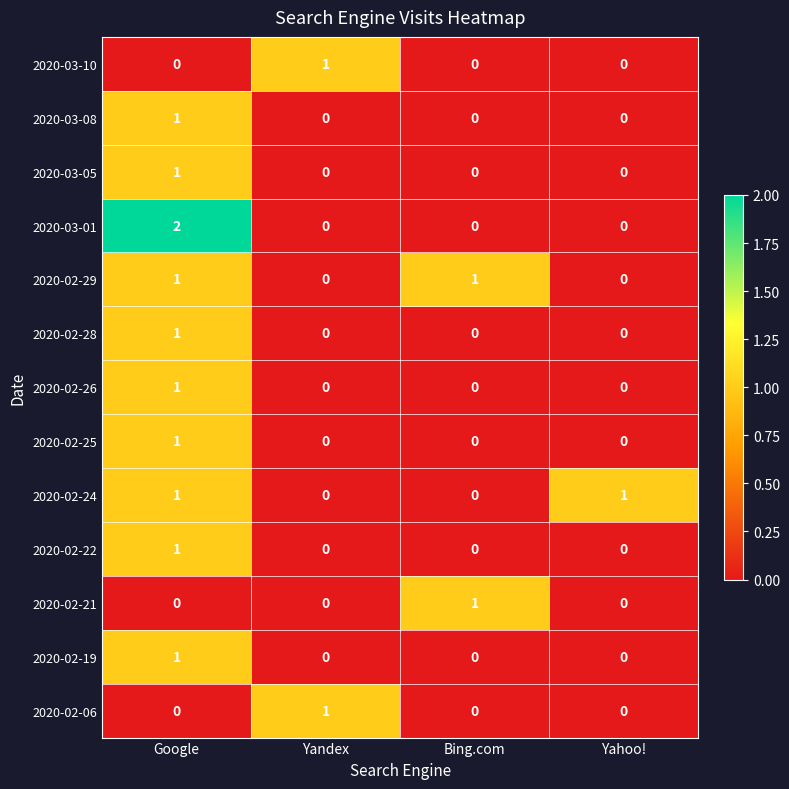

The 2020-02-06 series shows 0 at Bing.com. True or false?

True